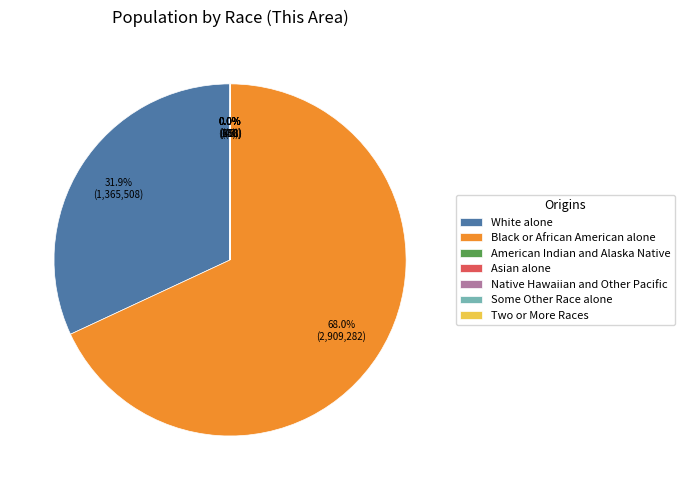

What is the largest slice in the pie chart?

Black or African American alone